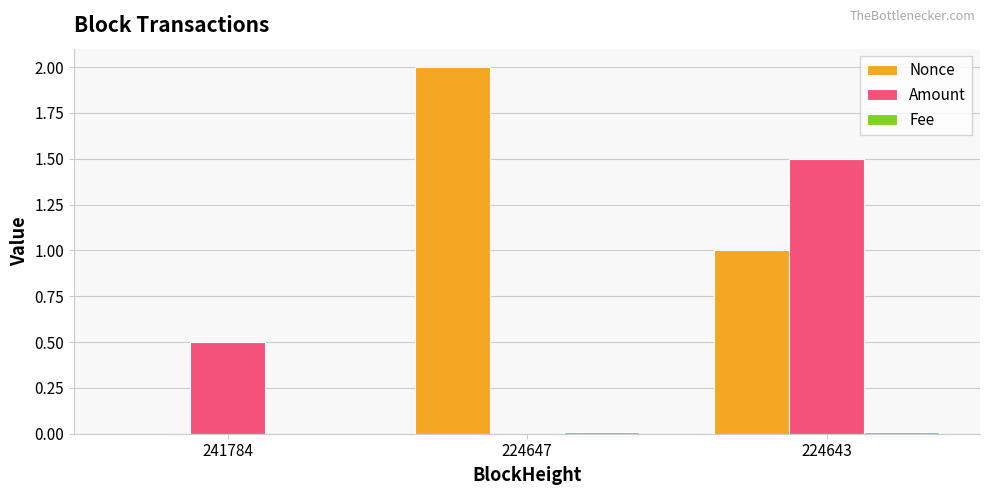

Which series has the widest spread of values?

Nonce